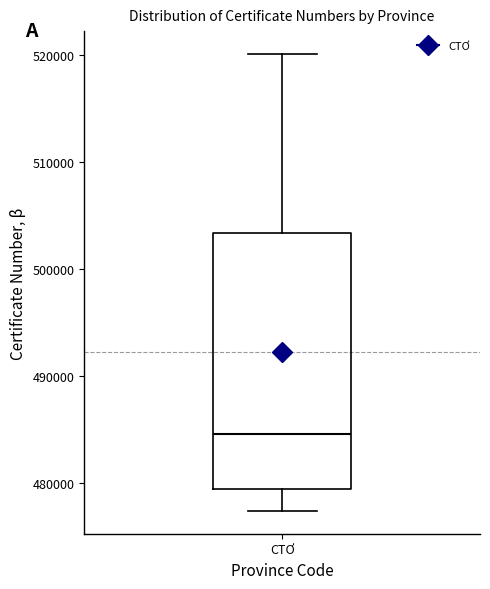

Where does the median line of the box for CTƠ sit on the y-axis? The values are not printed on the chart, so give them approximately, as read against the axis.

485000